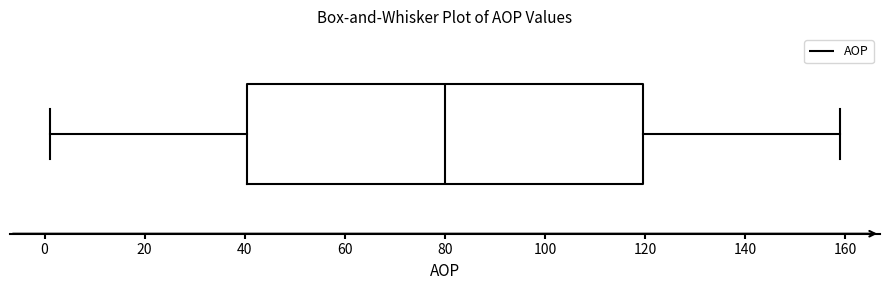

Read this box plot against the x-axis: the position of the median line, the range covered by the box, and the ends of both whiskers. The values are not printed on the chart, so give them approximately, as read against the axis.

median 80, box 40 to 120, whiskers 2 to 160